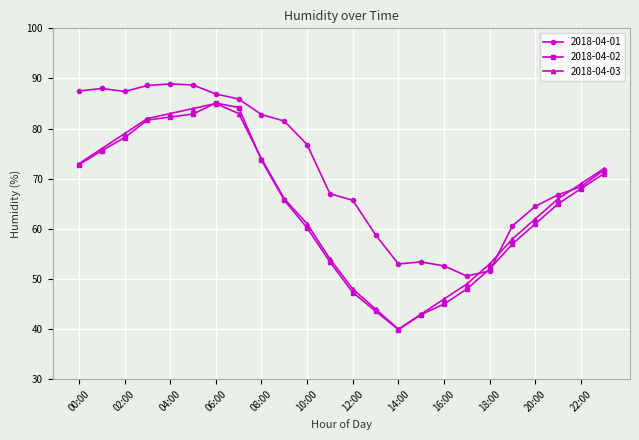

Which series has the largest total across all categories?

2018-04-01